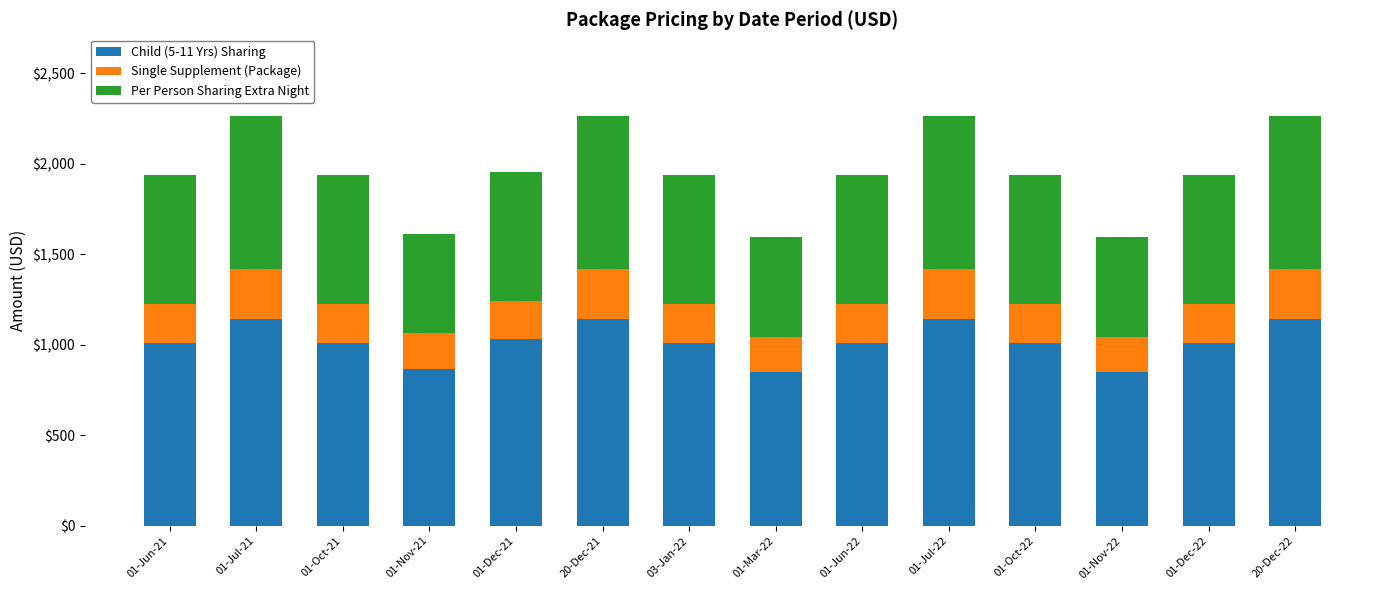

What is the maximum value for Child (5-11 Yrs) Sharing?

1142